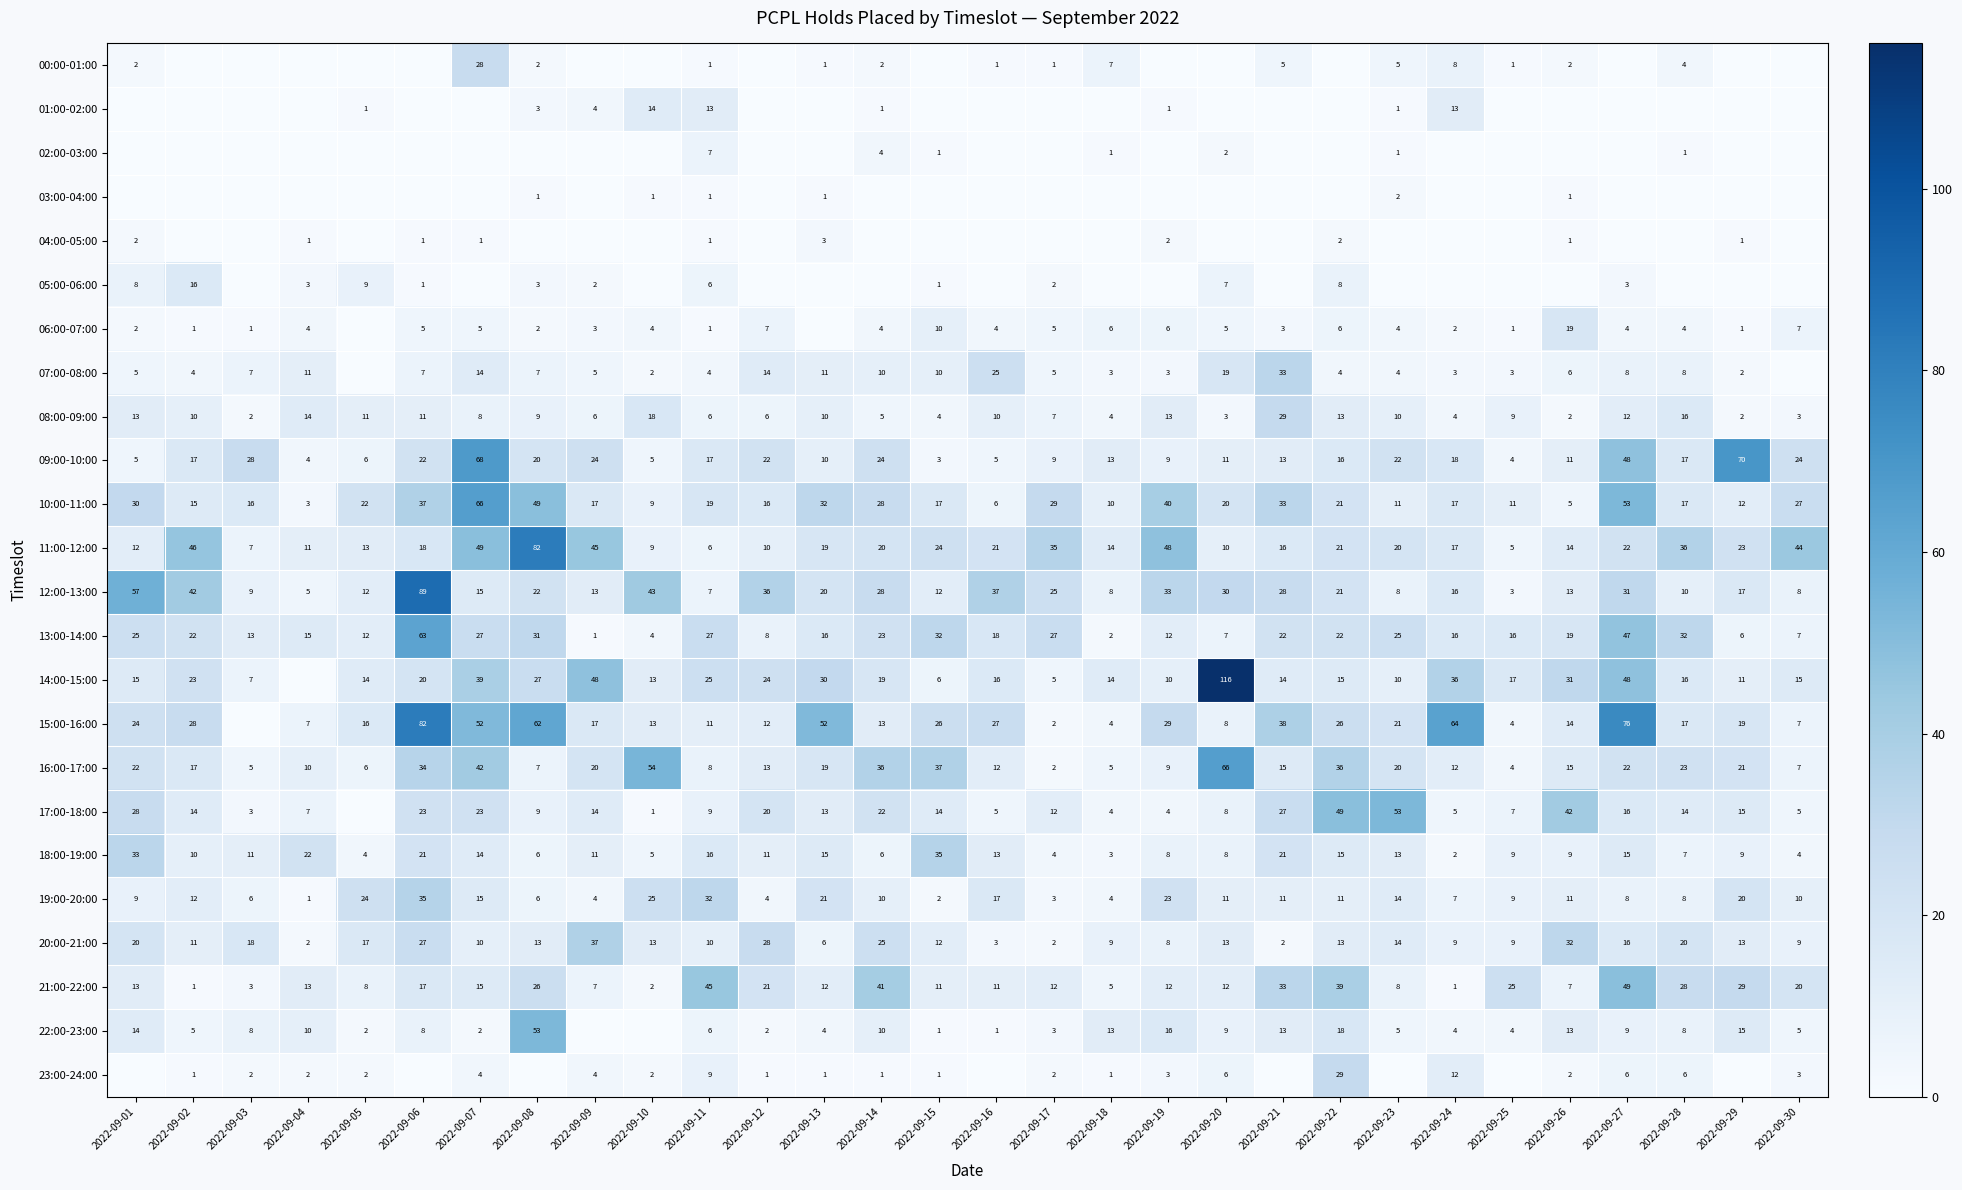

The 21:00-22:00 series shows 26 at 2022-09-07. True or false?

False